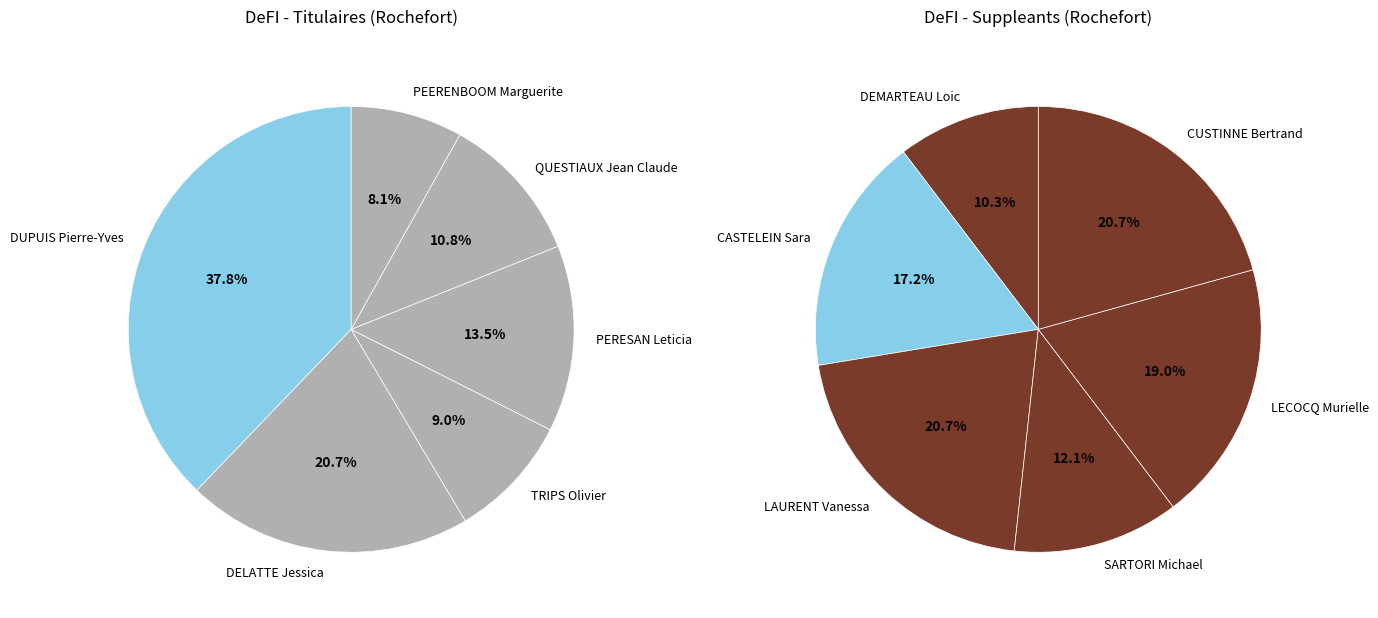

Between PERESAN Leticia and PEERENBOOM Marguerite, which series saw the biggest shift?

Titulaires